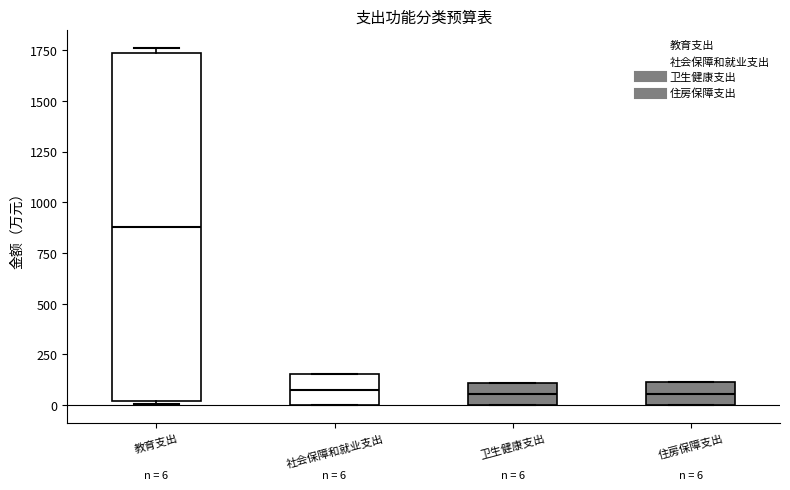

Comparing the boxes themselves (not the whiskers), which one is the tallest?

教育支出